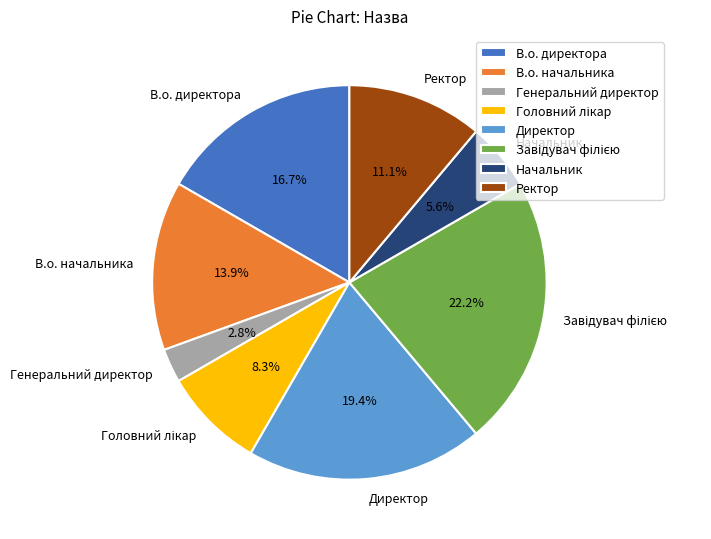

To the nearest percent, what is the difference between the Директор and Ректор slice percentages?

8%